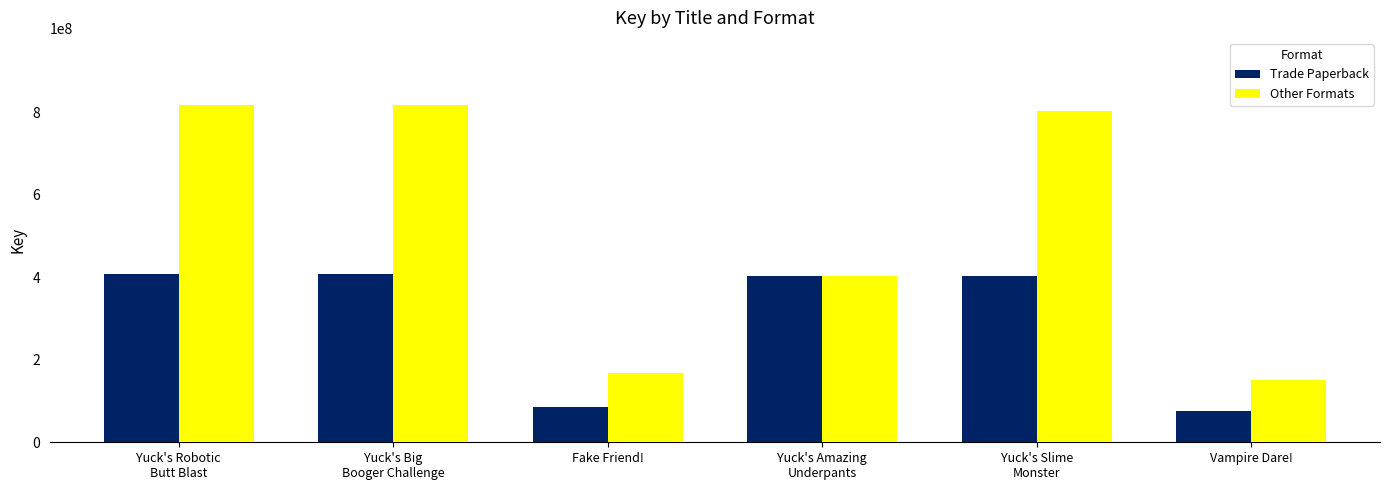

What is the sum of all Trade Paperback values?

1780250431